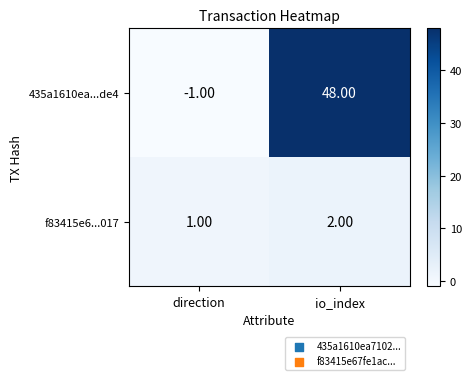

Rank the categories by f83415e6...017 value from lowest to highest.

direction, io_index